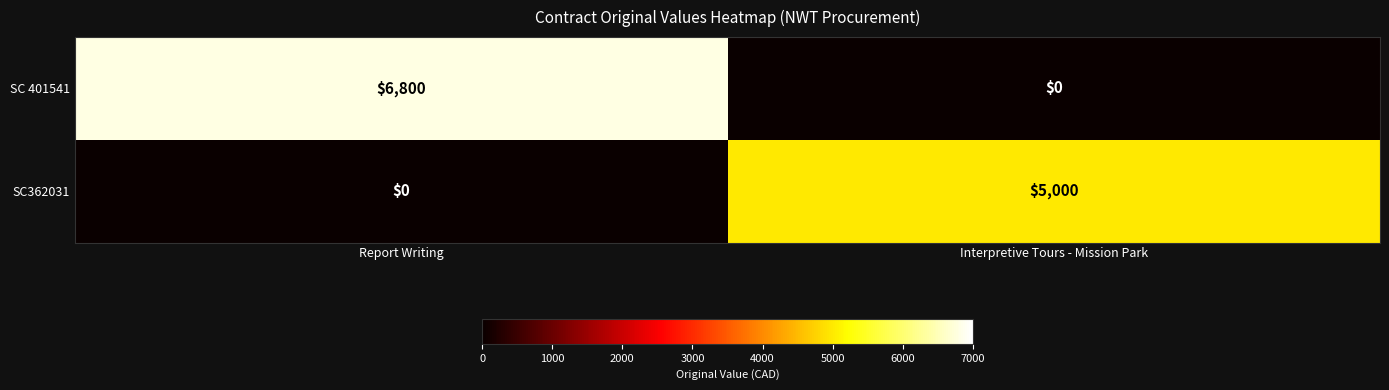

At how many categories does at least one series exceed 5938?

1